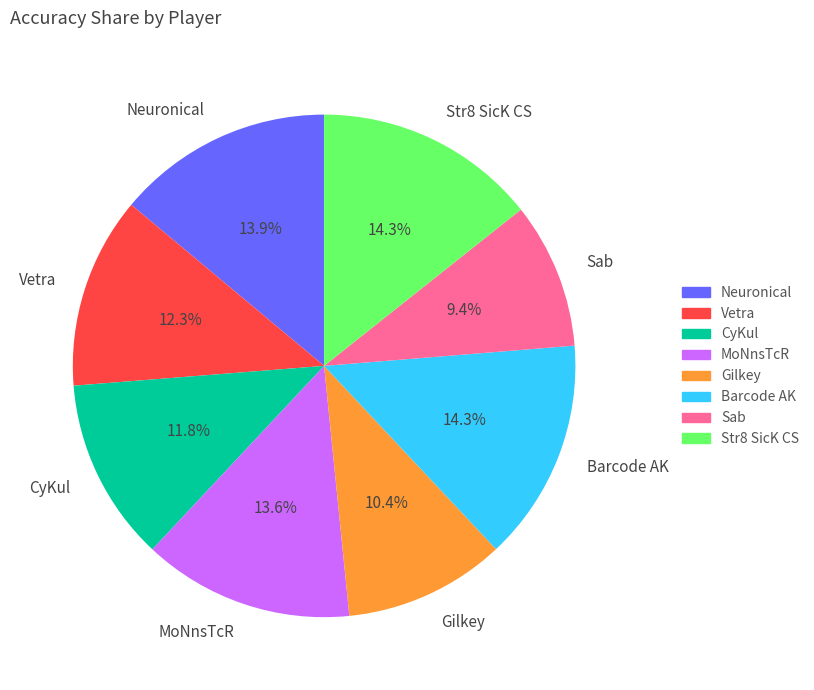

What portion of the pie excludes Sab?

90.6%